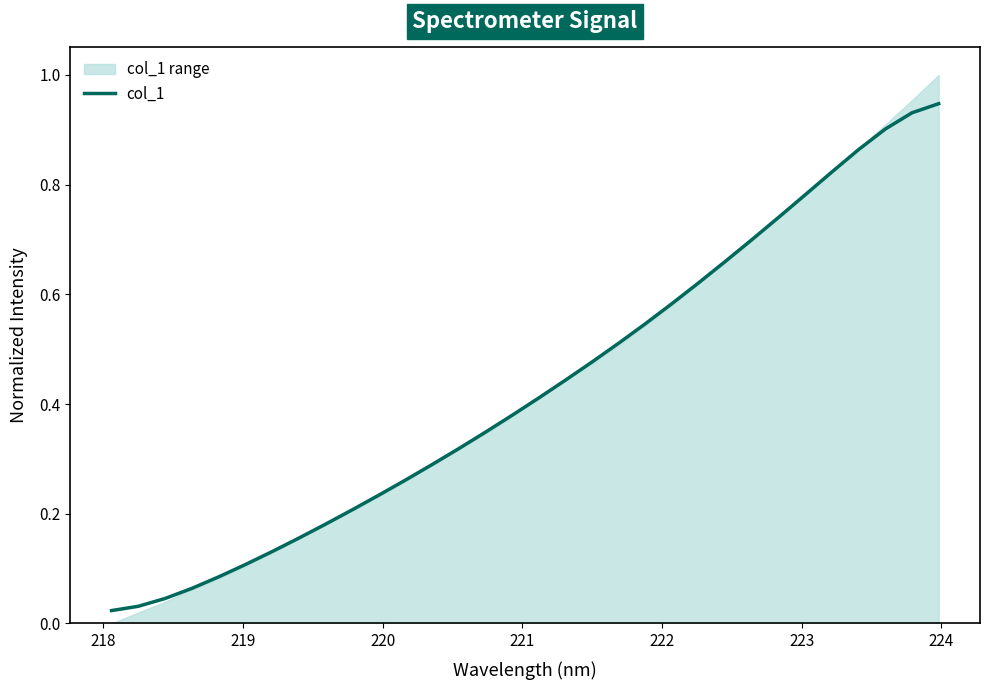

Does the chart have visible grid lines?

No